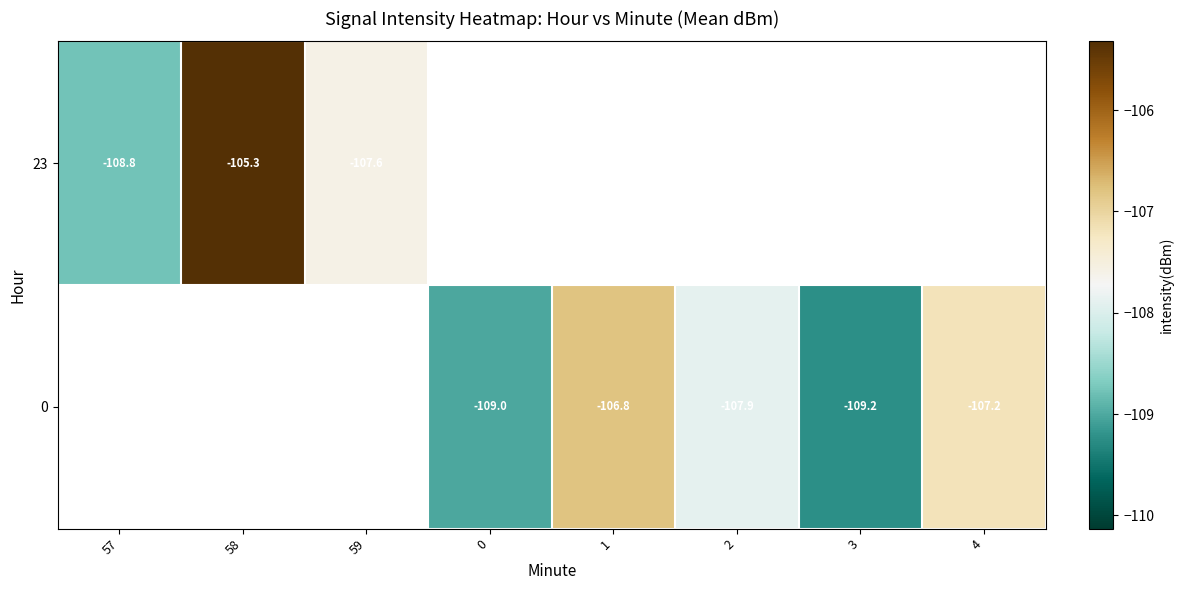

What is the maximum value shown in the chart?

-105.3